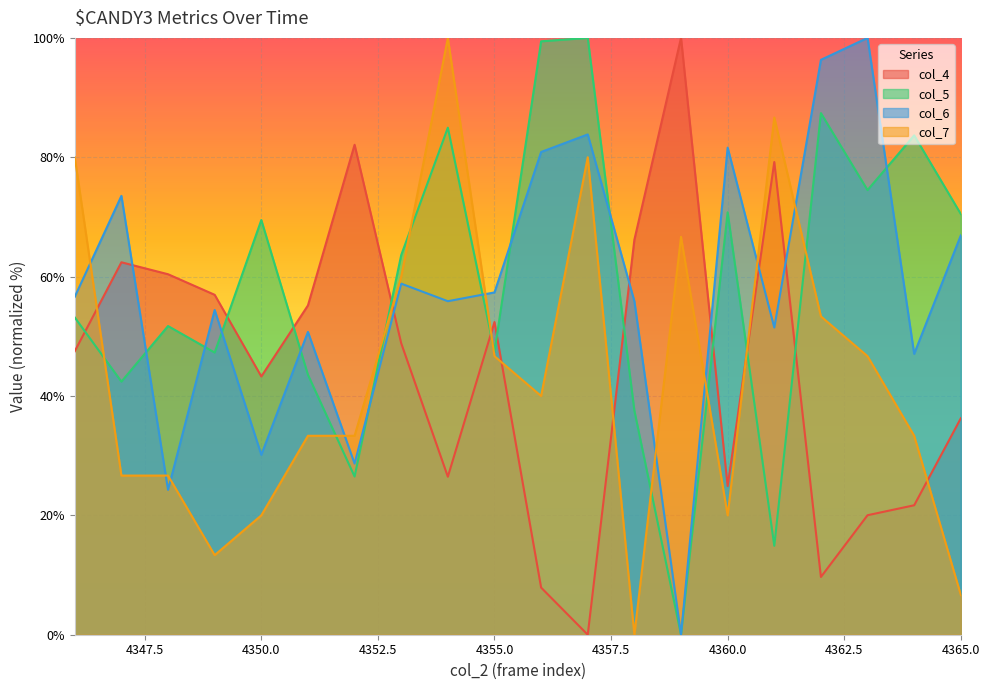

What are all the series names shown in the legend?

col_4, col_5, col_6, col_7